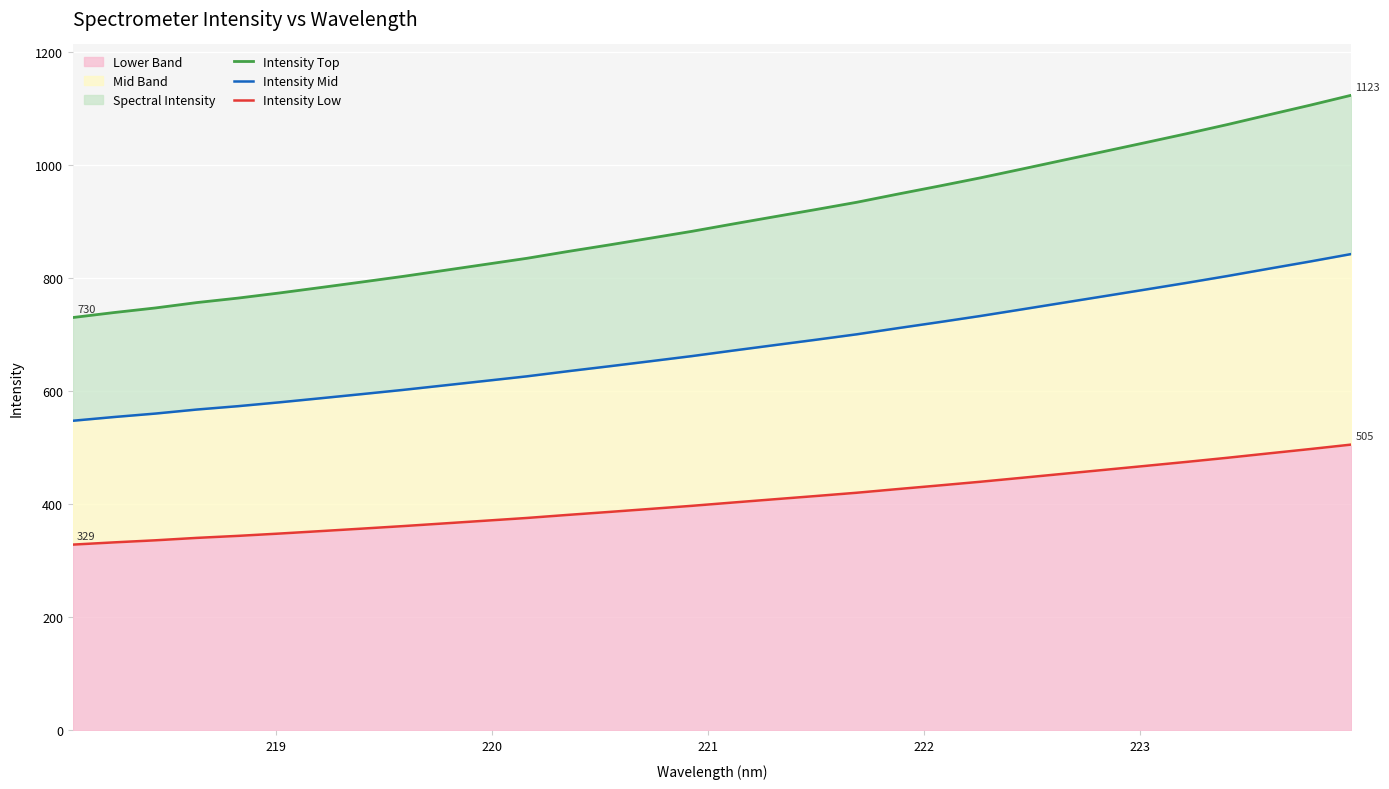

List the series in order of their overall mean, lowest first.

Intensity Low, Intensity Mid, Intensity Top